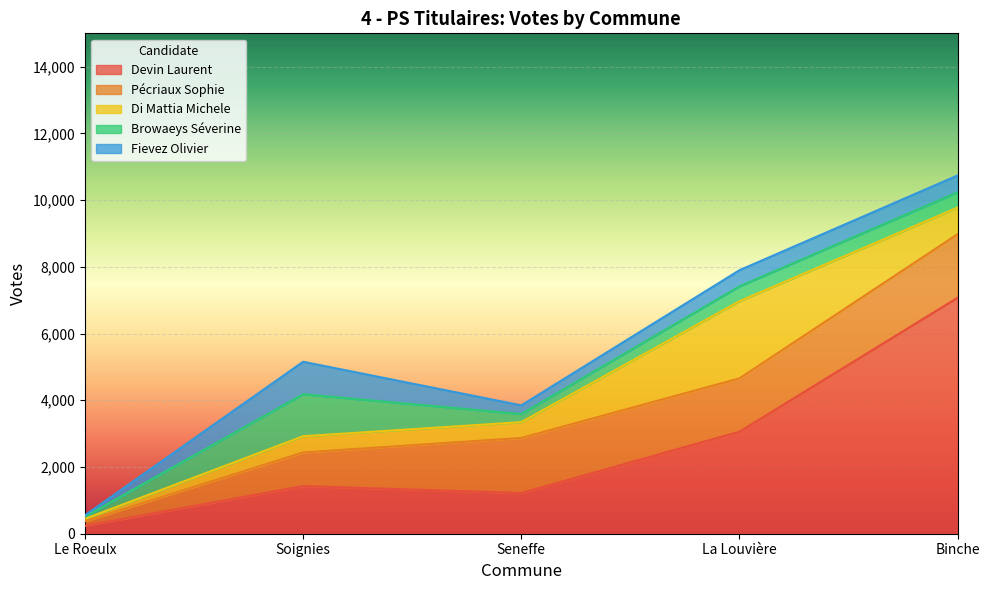

The Pécriaux Sophie series shows 231 at Le Roeulx. True or false?

False